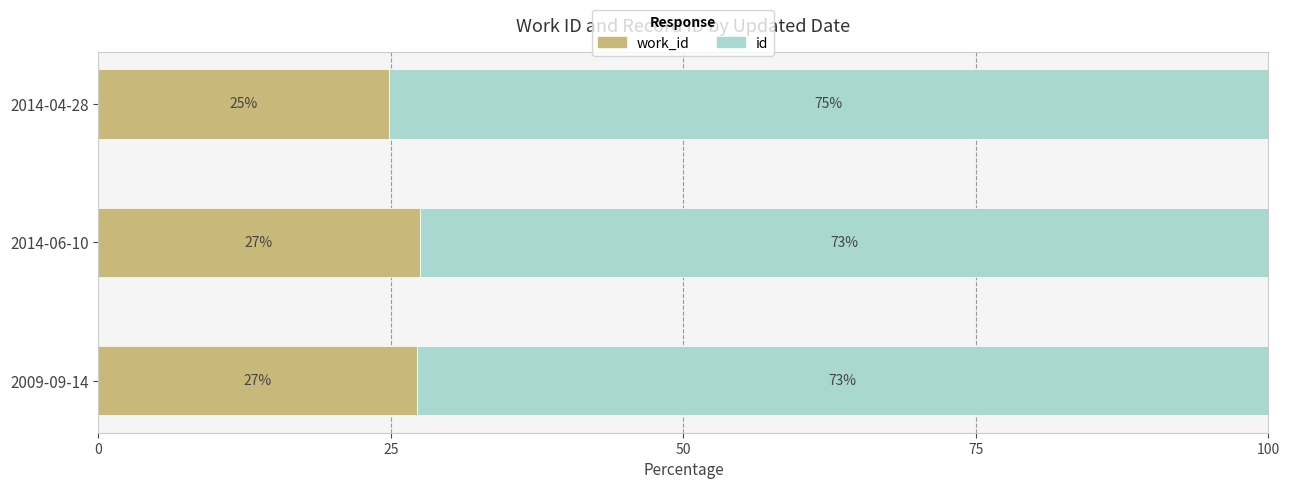

What is the total value across all series at 2014-06-10?

100.0